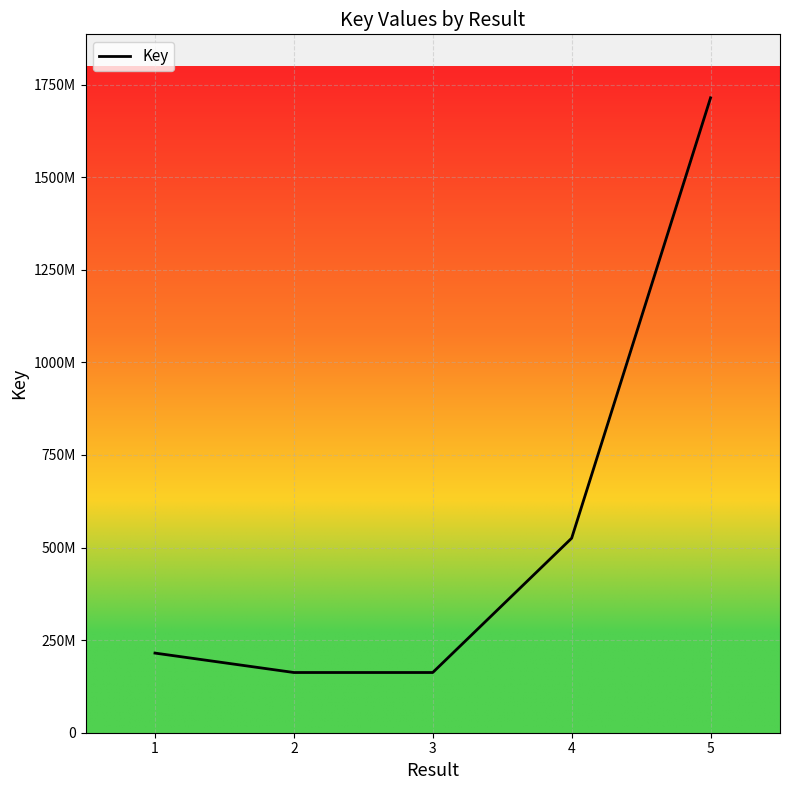

Does the chart display data point markers on the line(s)?

No